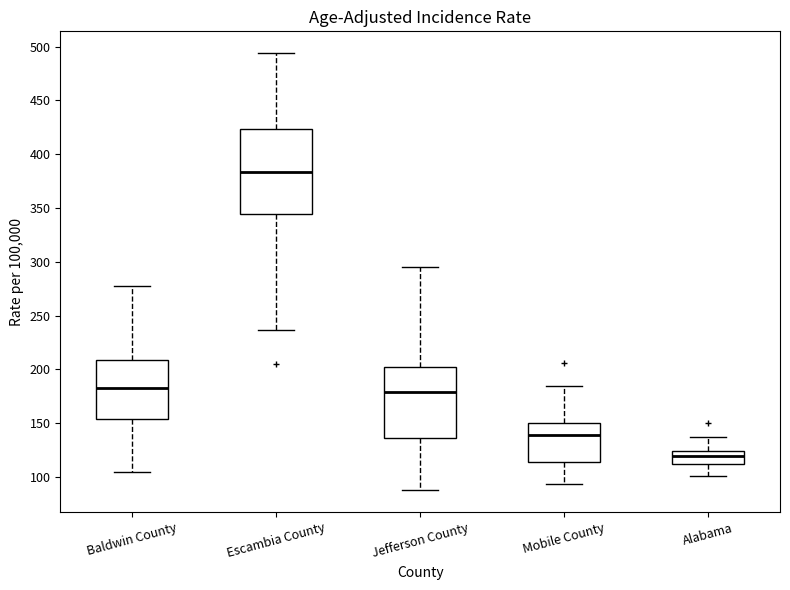

Reading left to right, read every box against the y-axis: the position of its median line, the range the box covers, and the ends of its whiskers. The values are not printed on the chart, so give them approximately, as read against the axis.

Baldwin County: median 185, box 155 to 210, whiskers 105 to 280
Escambia County: median 385, box 345 to 425, whiskers 235 to 495
Jefferson County: median 180, box 135 to 205, whiskers 90 to 295
Mobile County: median 140, box 115 to 150, whiskers 95 to 185
Alabama: median 120, box 110 to 125, whiskers 100 to 135